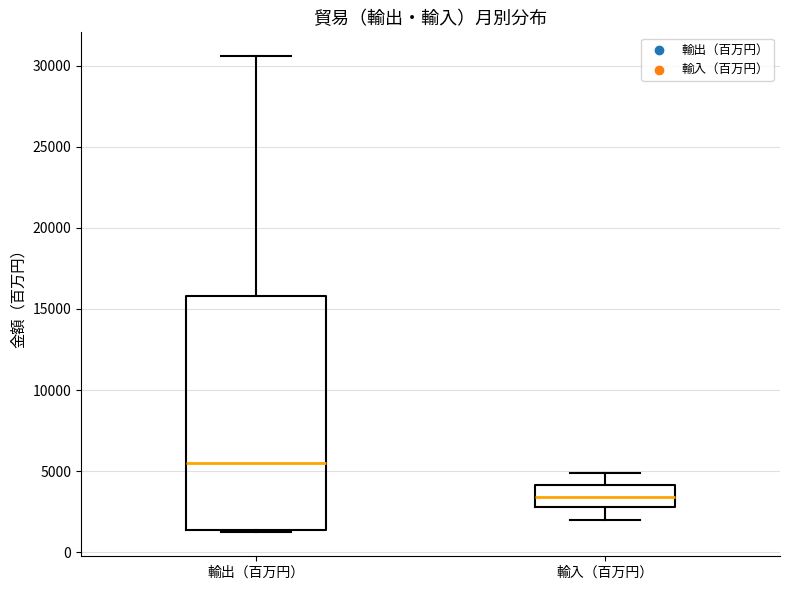

Where is the lower edge of the box for 輸出（百万円） on the y-axis? The values are not printed on the chart, so give them approximately, as read against the axis.

1500